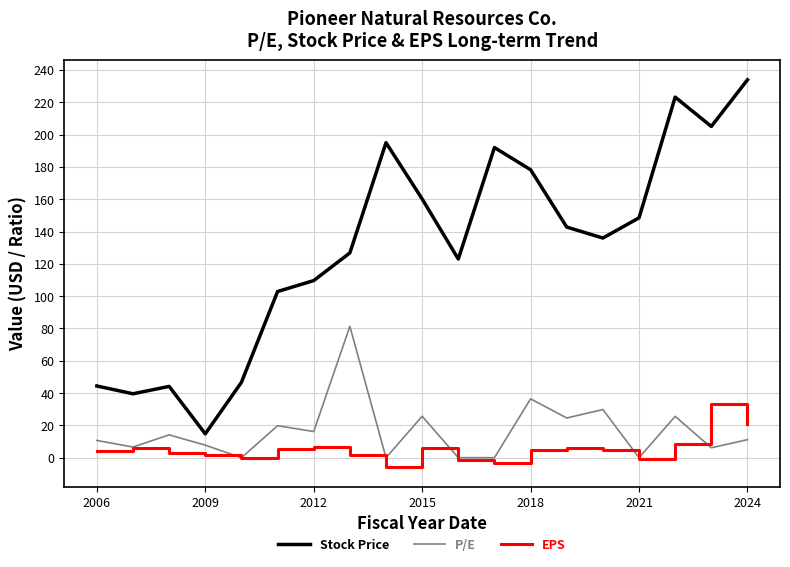

What are all the series names shown in the legend?

Stock Price, P/E, EPS